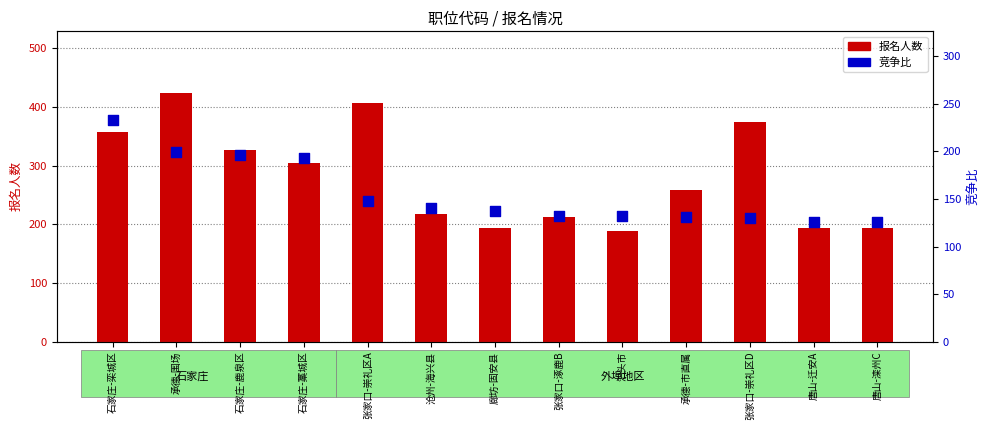

What is the total value across all series at 石家庄-藁城区?

498.0